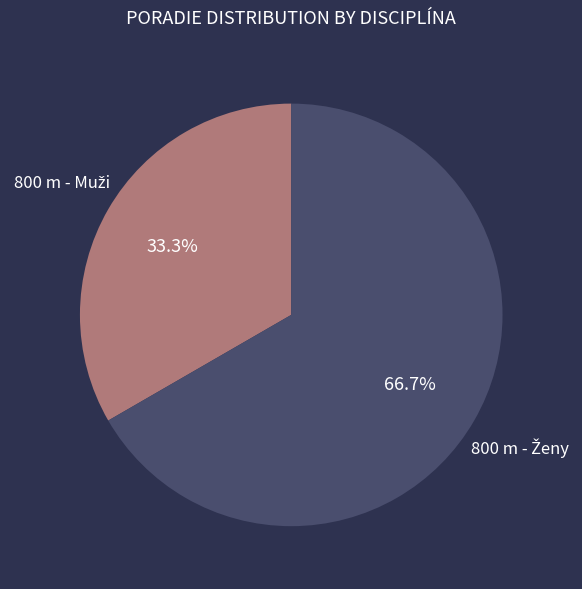

Is there any slice that represents more than half of the pie?

Yes